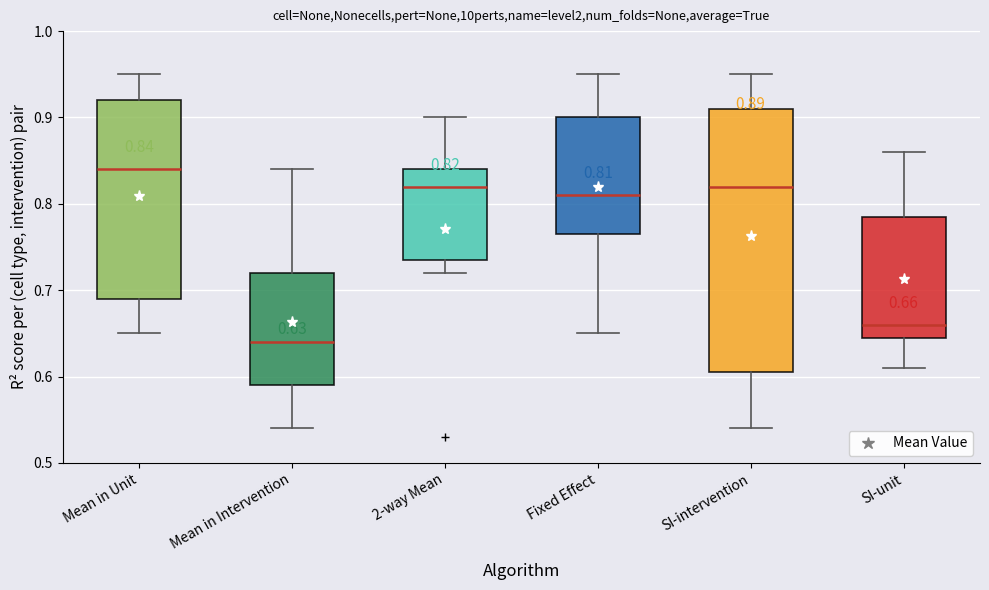

Which box's median line is the highest?

Mean in Unit